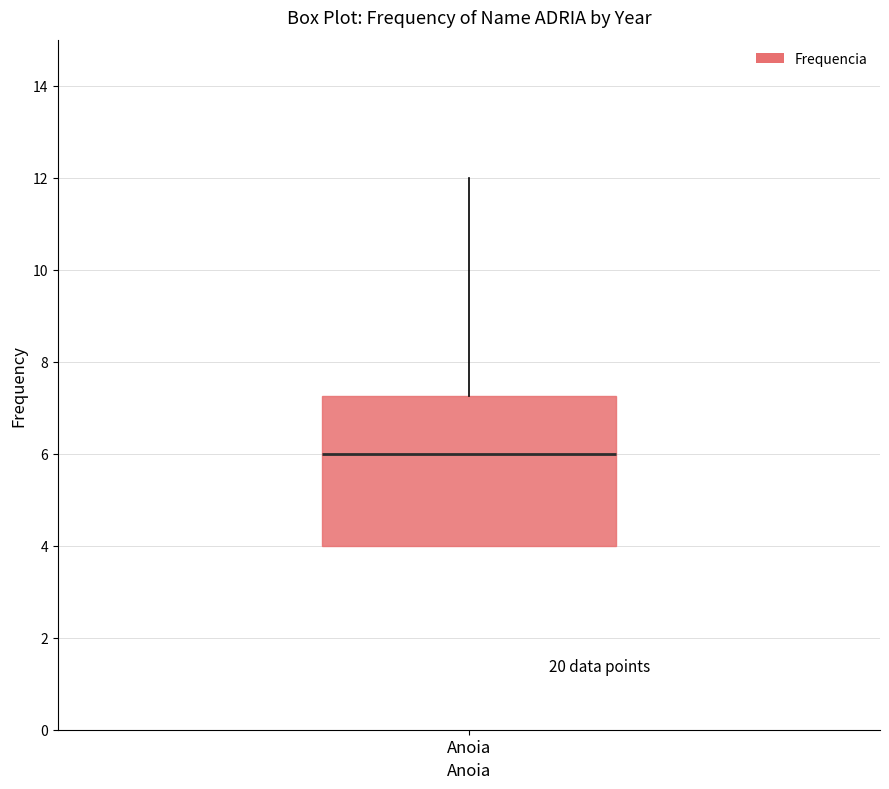

Where does the upper whisker of the box for Anoia end on the y-axis? The values are not printed on the chart, so give them approximately, as read against the axis.

12.0